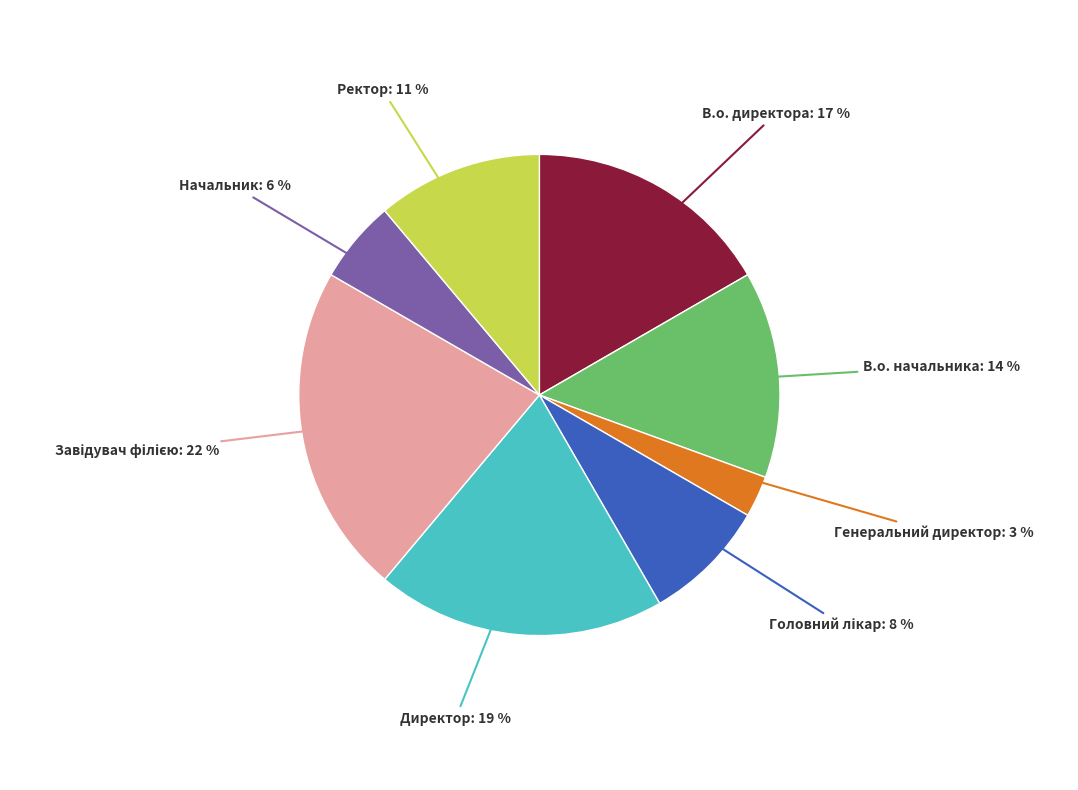

Count the number of slices in the pie.

8